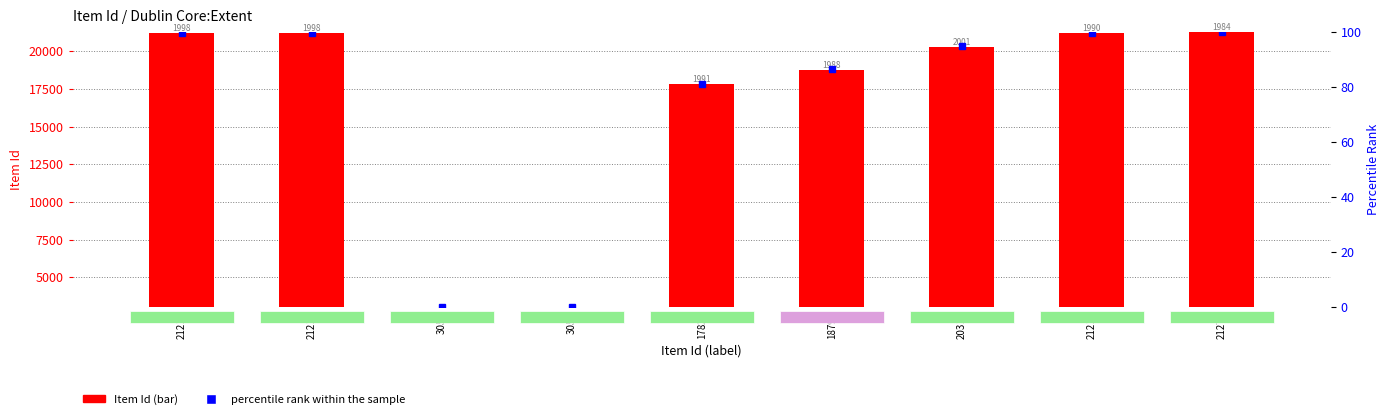

What position from the left is 21219?

8